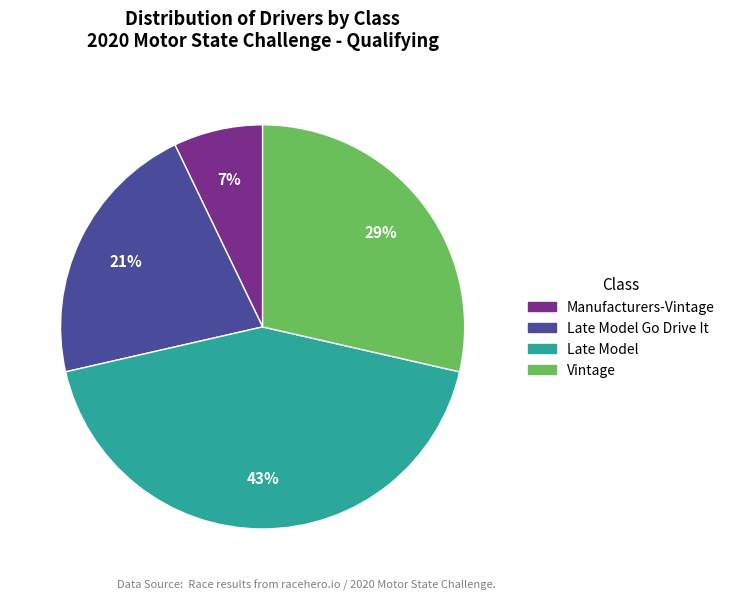

True or false: Vintage accounts for 20% of the total.

False